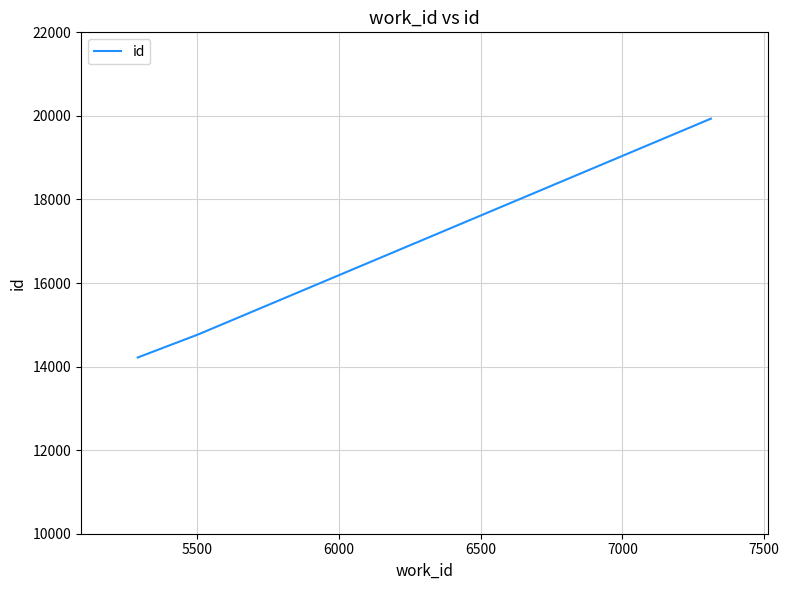

What is the maximum value shown in the chart?

19934